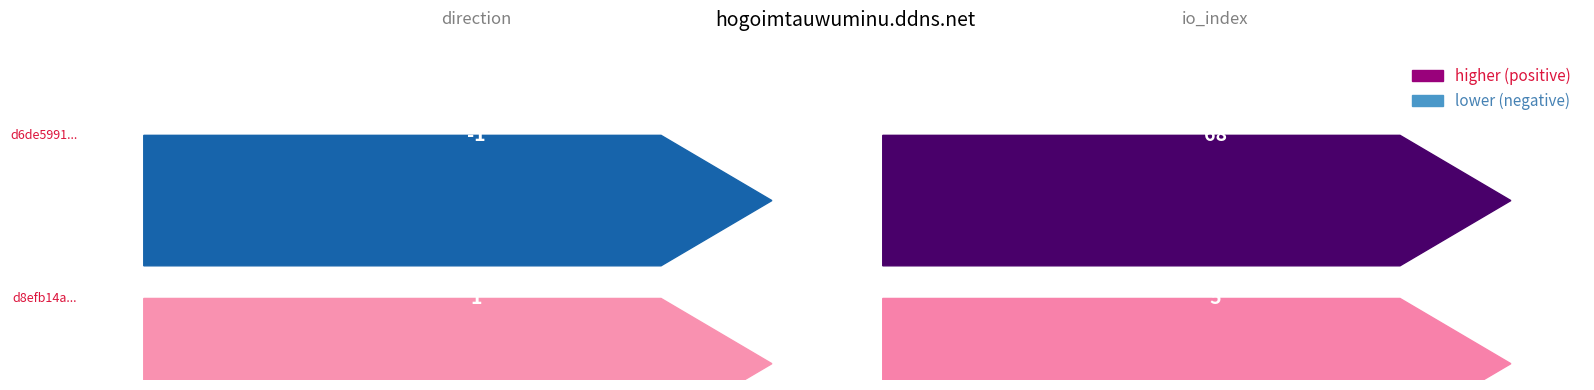

How many d8efb14a... values are between 1 and 5?

2